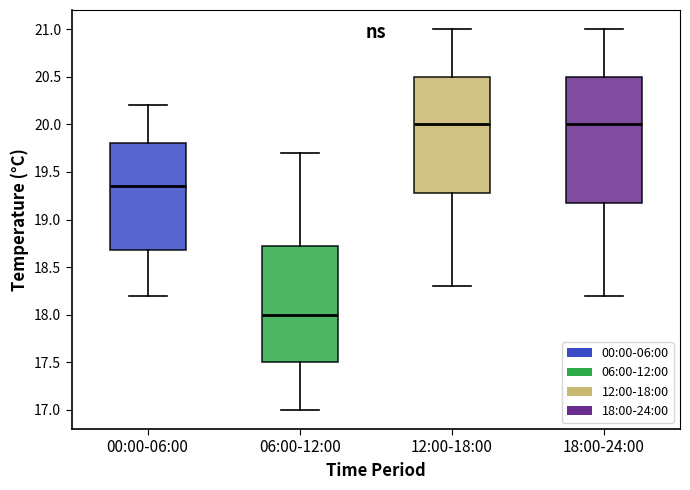

Reading left to right, read every box against the y-axis: the position of its median line, the range the box covers, and the ends of its whiskers. The values are not printed on the chart, so give them approximately, as read against the axis.

00:00-06:00: median 19.35, box 18.70 to 19.80, whiskers 18.20 to 20.20
06:00-12:00: median 18.00, box 17.50 to 18.75, whiskers 17.00 to 19.70
12:00-18:00: median 20.00, box 19.30 to 20.50, whiskers 18.30 to 21.00
18:00-24:00: median 20.00, box 19.20 to 20.50, whiskers 18.20 to 21.00